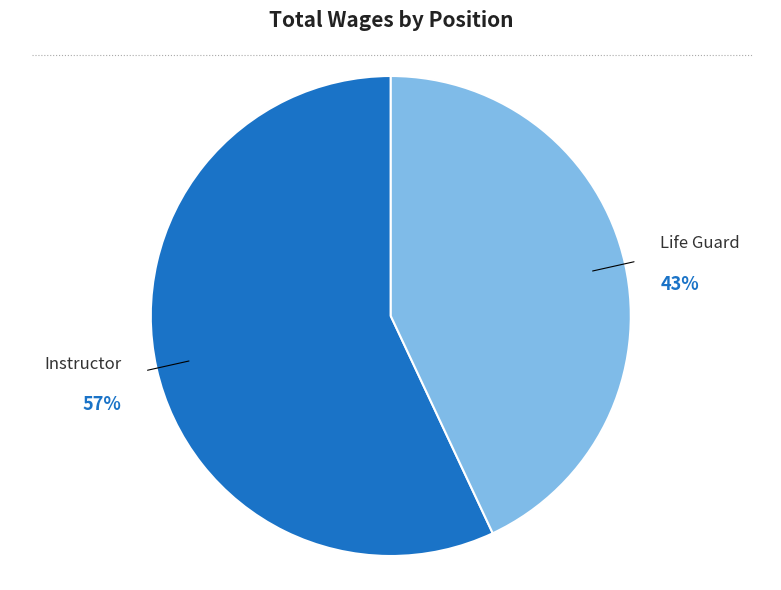

To the nearest percent, what is the average slice percentage?

50%